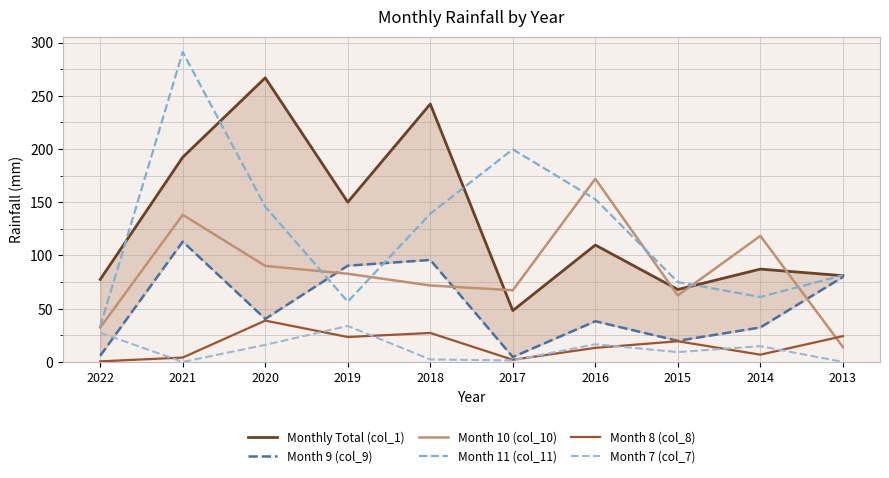

True or false: Month 7 (col_7) and Monthly Total (col_1) intersect in this chart.

False